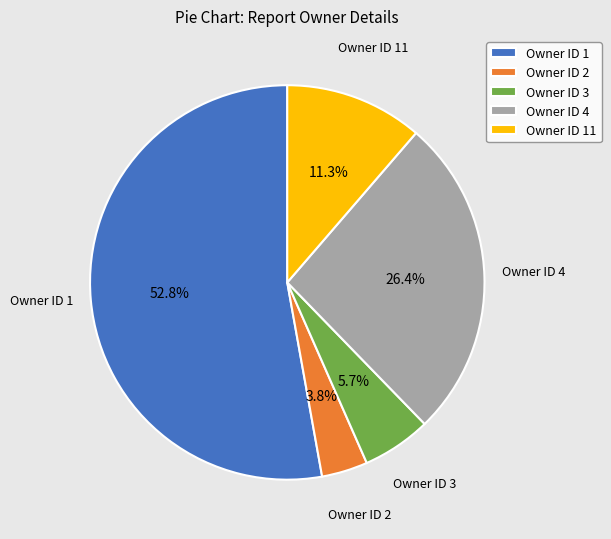

What is the ratio of the value at Owner ID 1 to the value at Owner ID 3?

9.3